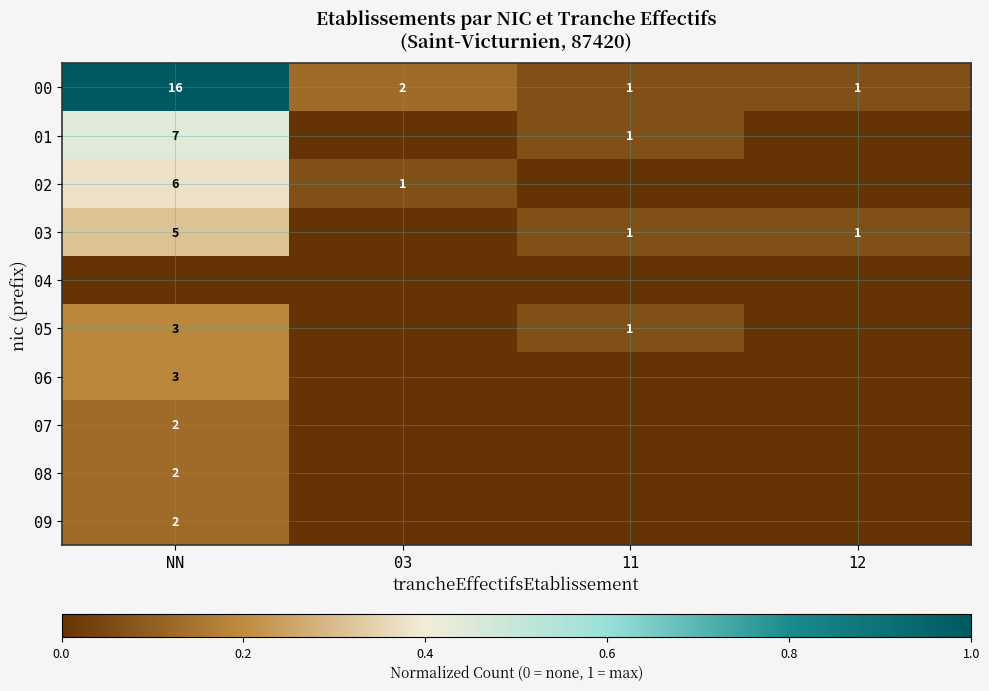

The 00 series shows 1 at 11. True or false?

True